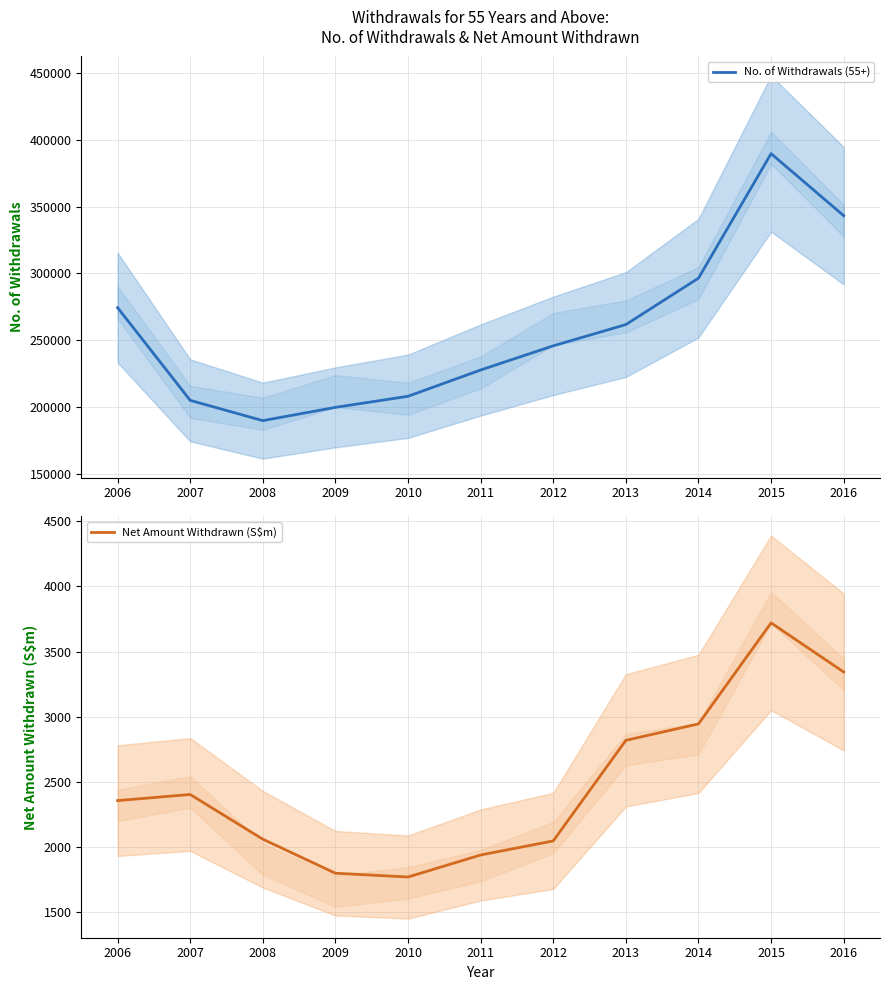

Where is the first local minimum for No. of Withdrawals (55+)?

2008